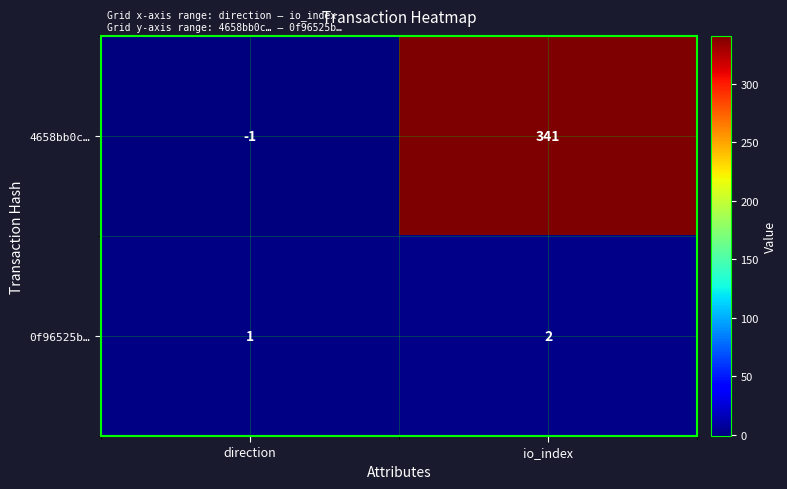

Reading left to right, extract all data points from this chart.

4658bb0c…: direction=-1	io_index=341
0f96525b…: direction=1	io_index=2